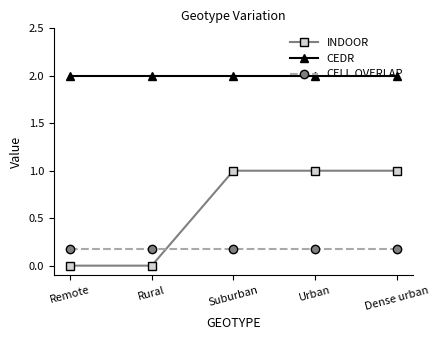

True or false: INDOOR and CEDR intersect in this chart.

False